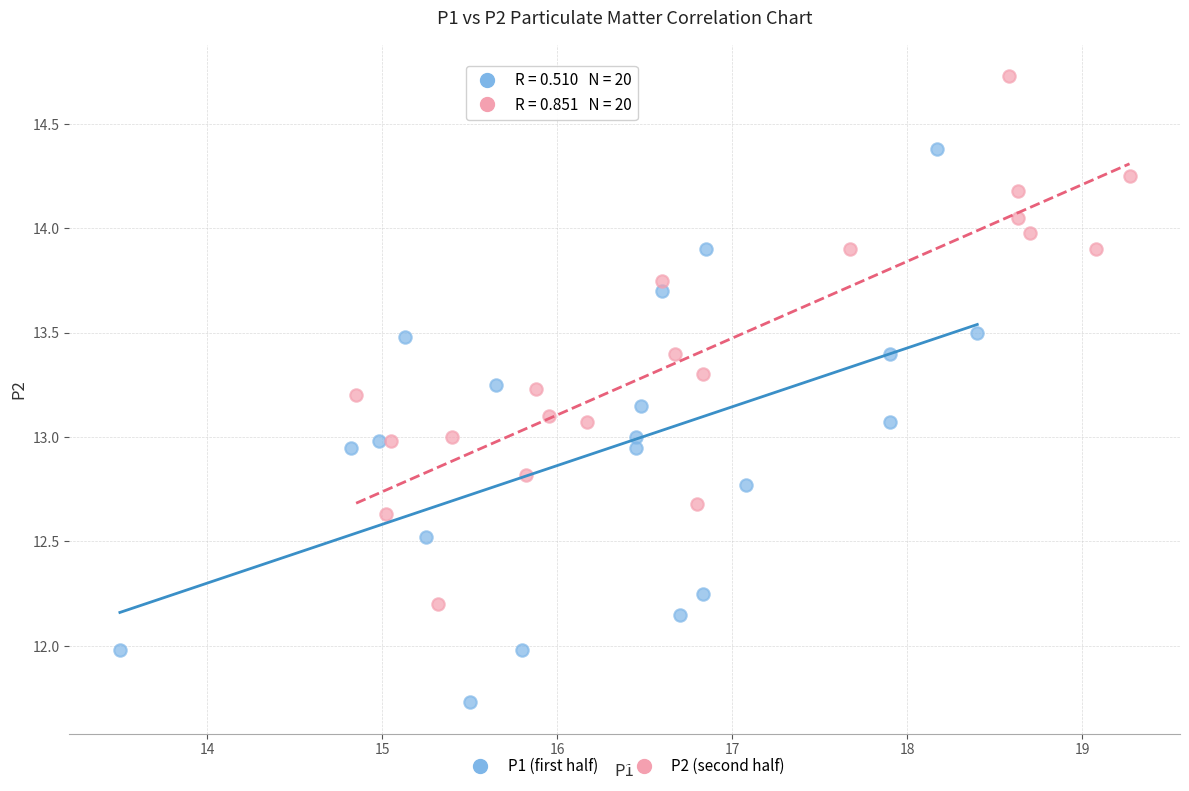

Which series contains the lowest Y value?

P1 (first half)